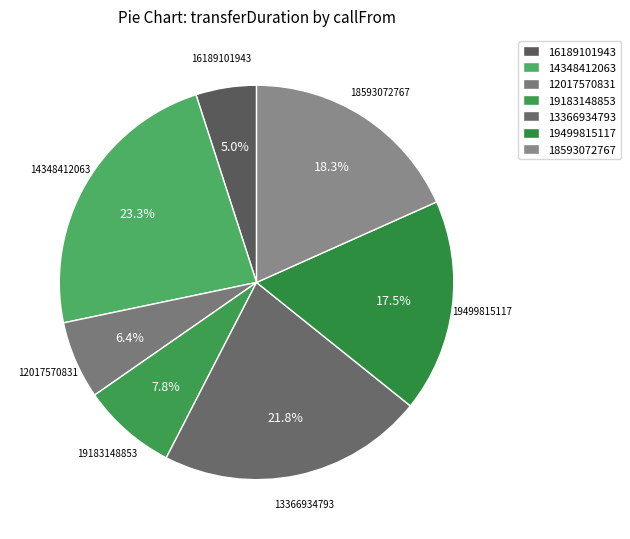

What percentage is the 14348412063 slice, to the nearest percent?

23%